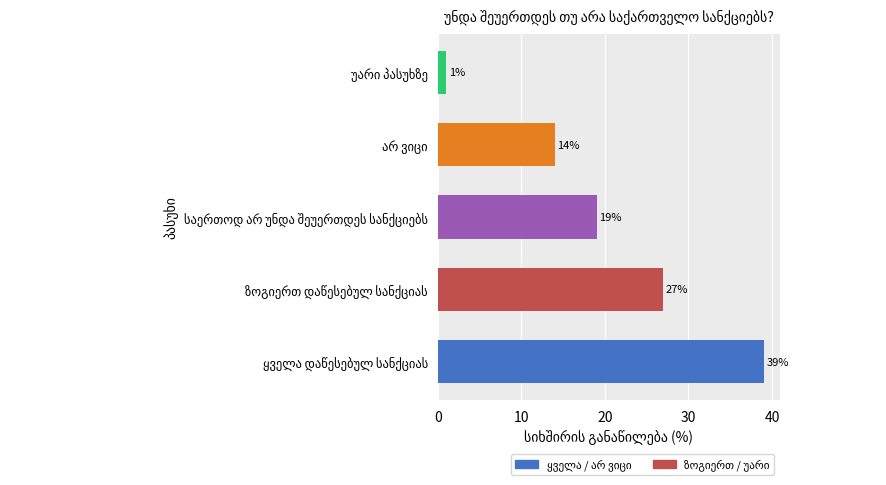

How many series are shown in this chart?

1